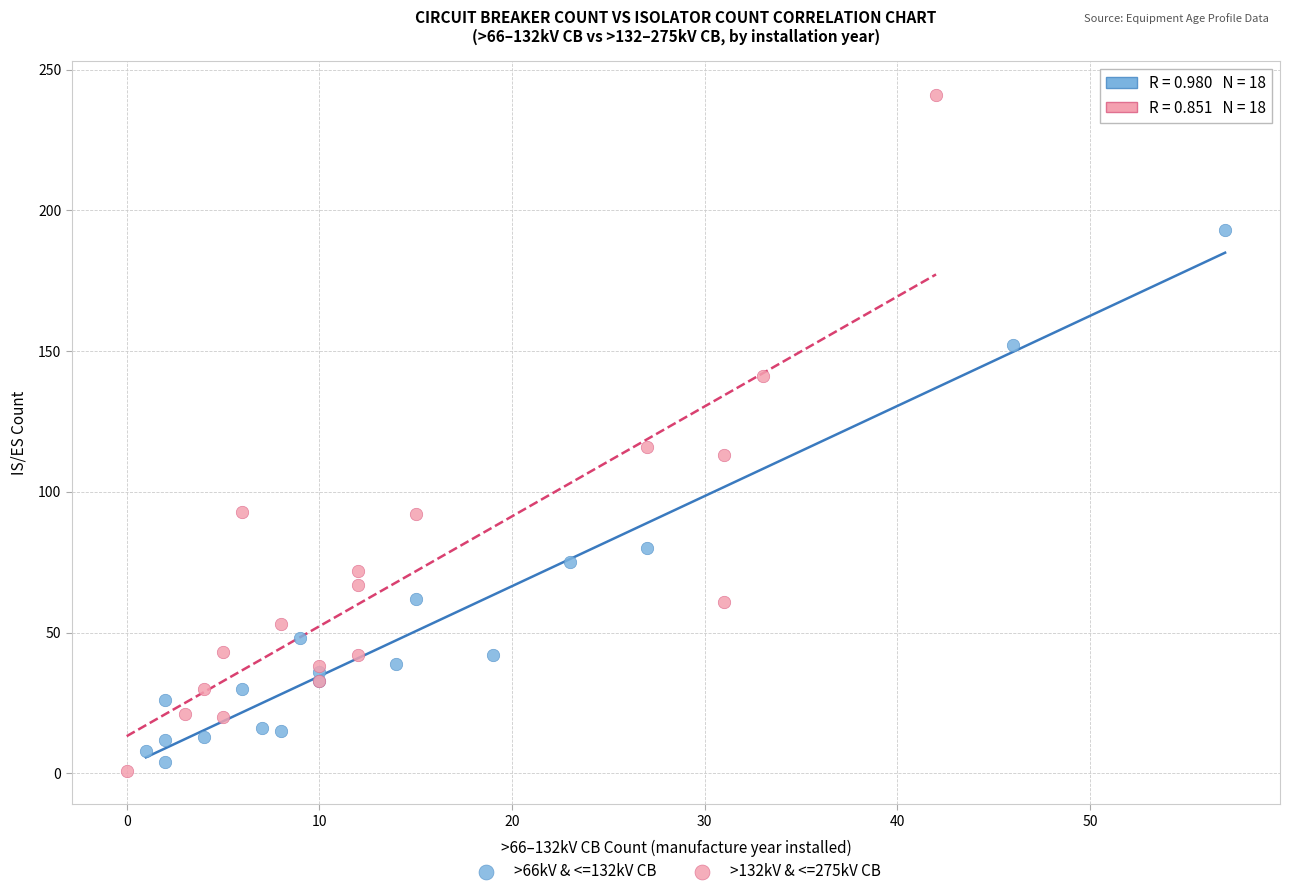

Which series reaches the maximum Y coordinate?

>132kV & <=275kV CB